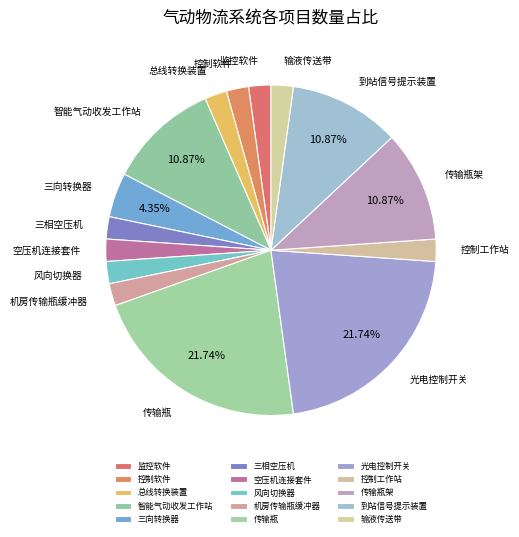

Do 到站信号提示装置 and 控制工作站 together represent more than half of the pie?

No